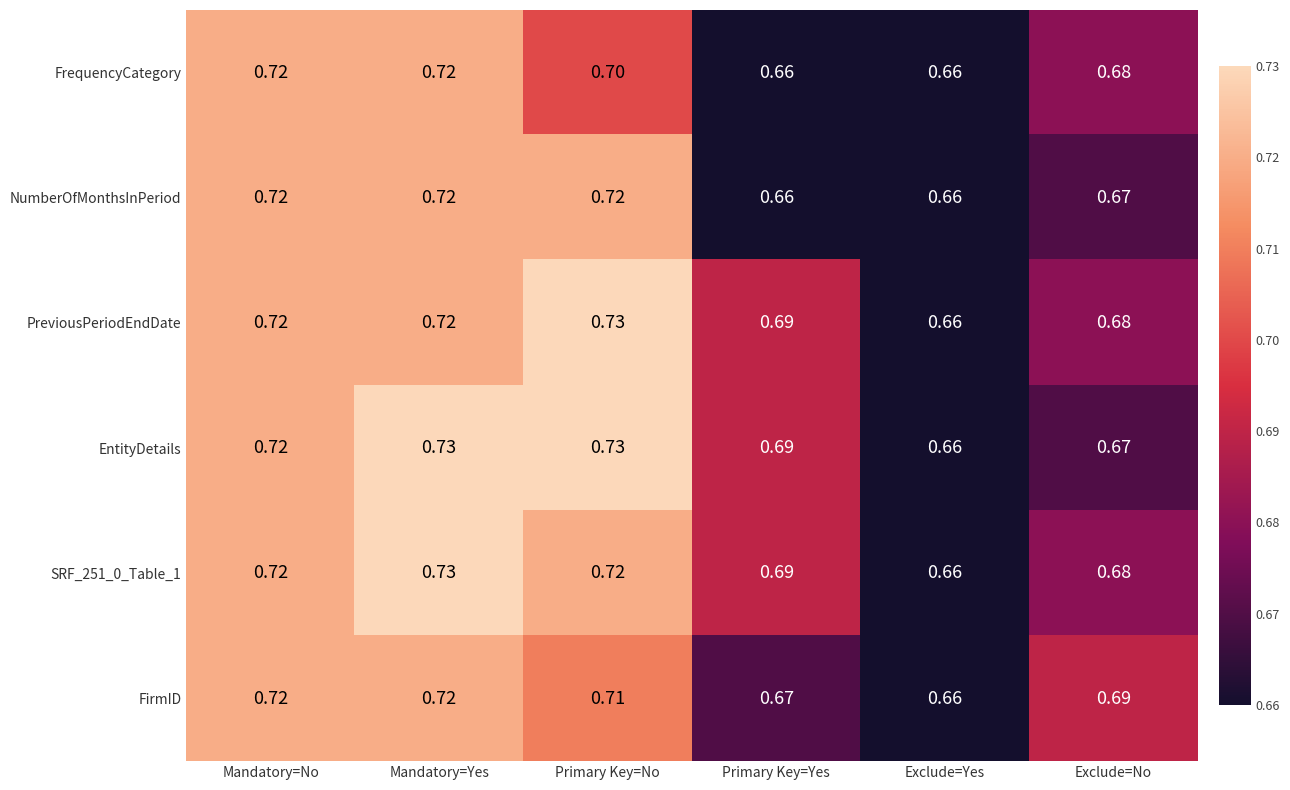

Is the value of SRF_251_0_Table_1 at Exclude=No greater than the value of FrequencyCategory at Primary Key=No?

No